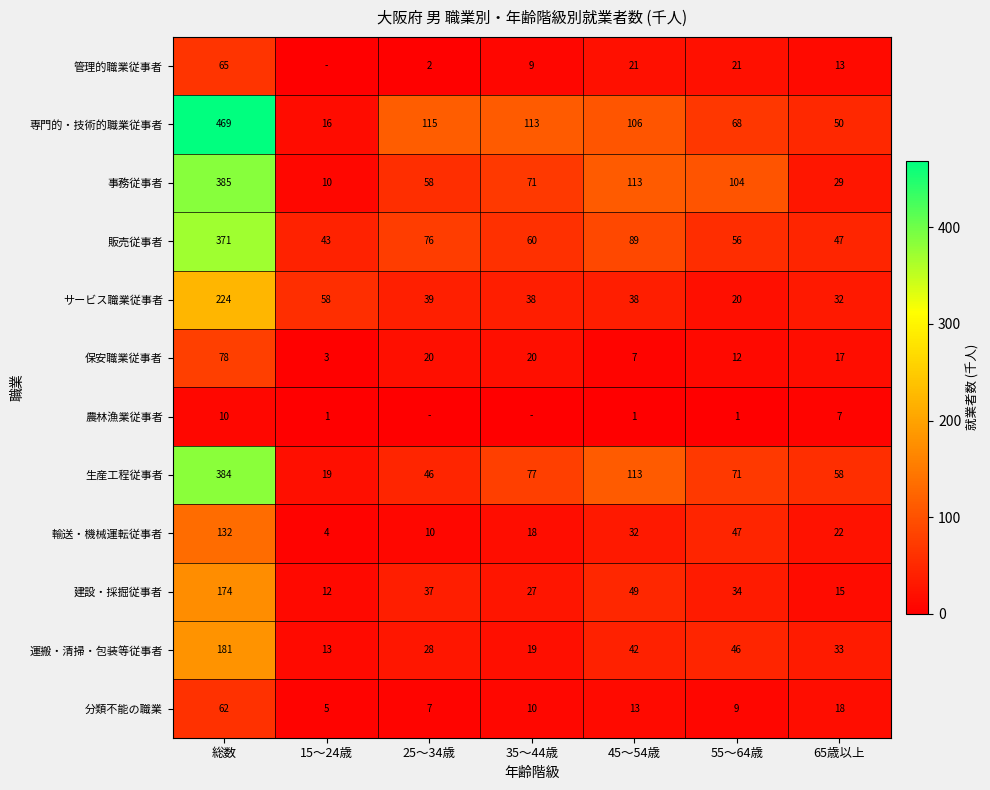

True or false: 運搬・清掃・包装等従事者 has a value of 181 at 総数.

True